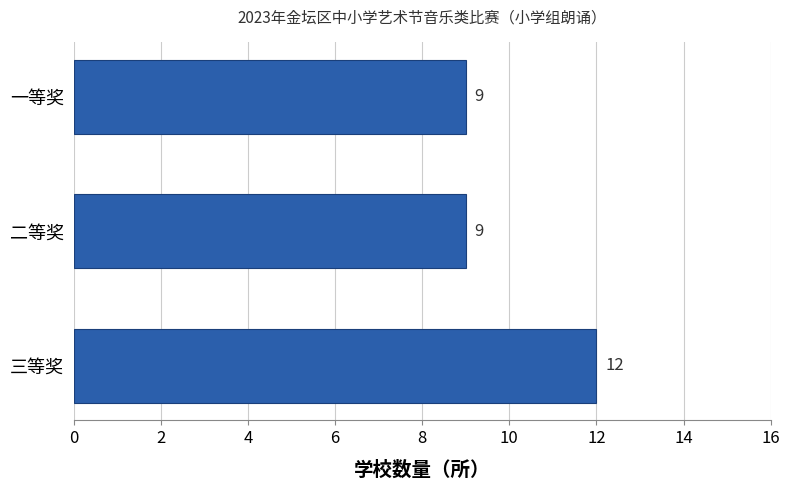

Reading top to bottom, extract all data points from this chart.

9	9	12